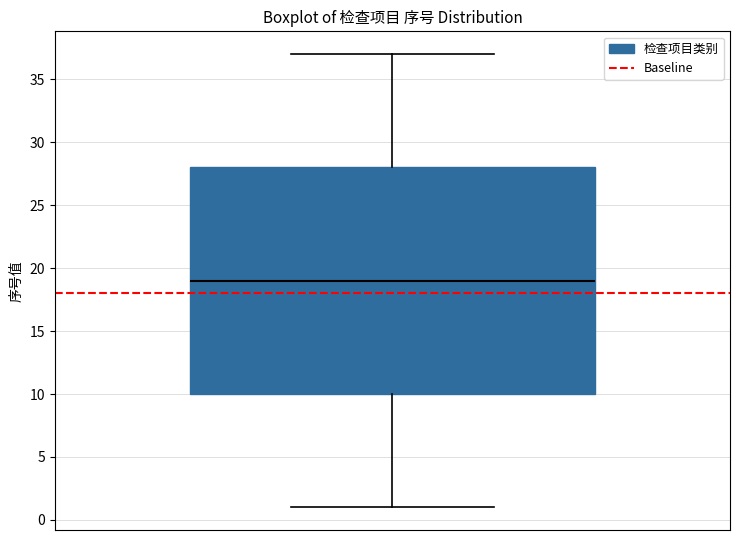

Read this box plot against the y-axis: the position of the median line, the range covered by the box, and the ends of both whiskers. The values are not printed on the chart, so give them approximately, as read against the axis.

median 19, box 10 to 28, whiskers 1 to 37